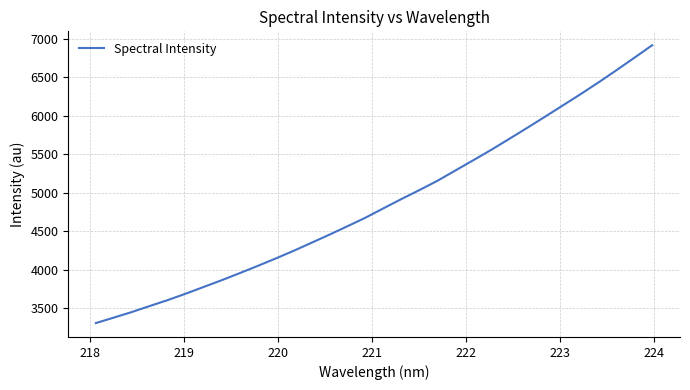

Reading right to left, extract all data points from this chart.

6914.3	6750.7	6588.4	6430.4	6277.6	6129.9	5982.3	5836.5	5693.3	5551.8	5416.9	5283.2	5149.9	5029.7	4913.5	4793.2	4671.8	4561.2	4452.3	4346.7	4241.5	4142.2	4045.6	3952.0	3860.7	3773.2	3685.8	3602.6	3525.8	3447.5	3375.2	3304.0